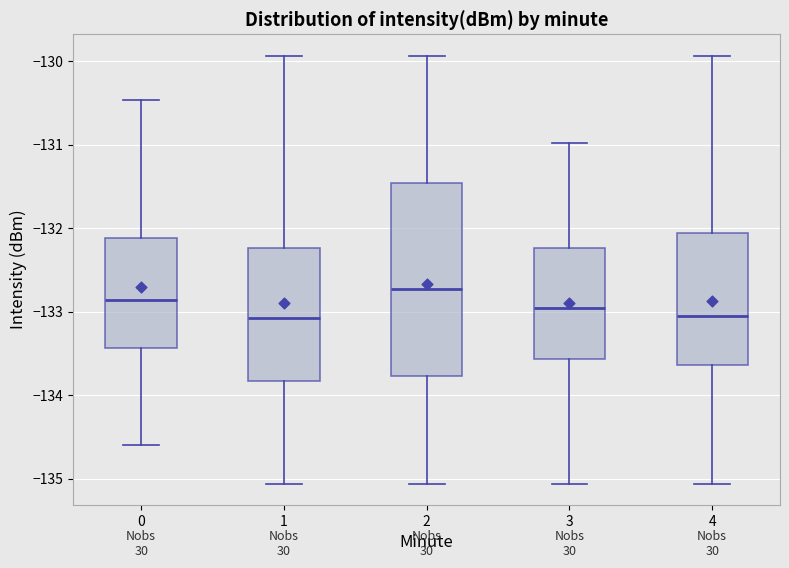

Reading left to right, transcribe this box plot: for each box, give where its median line is, the range the box spans, and where its two whiskers end, as read against the y-axis. The values are not printed on the chart, so give them approximately, as read against the axis.

0: median -132.9, box -133.4 to -132.1, whiskers -134.6 to -130.5
1: median -133.1, box -133.8 to -132.2, whiskers -135.1 to -129.9
2: median -132.7, box -133.8 to -131.5, whiskers -135.1 to -129.9
3: median -133.0, box -133.6 to -132.2, whiskers -135.1 to -131.0
4: median -133.0, box -133.6 to -132.1, whiskers -135.1 to -129.9